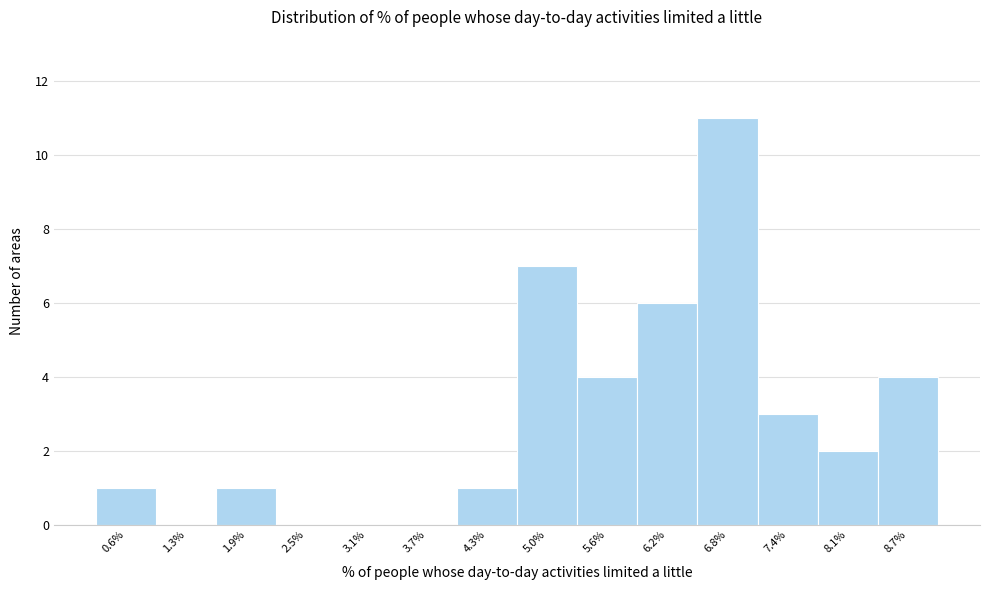

Reading left to right, transcribe all the data shown in this chart.

0.6%=1	1.3%=0	1.9%=1	2.5%=0	3.1%=0	3.7%=0	4.3%=1	5.0%=7	5.6%=4	6.2%=6	6.8%=11	7.4%=3	8.1%=2	8.7%=4